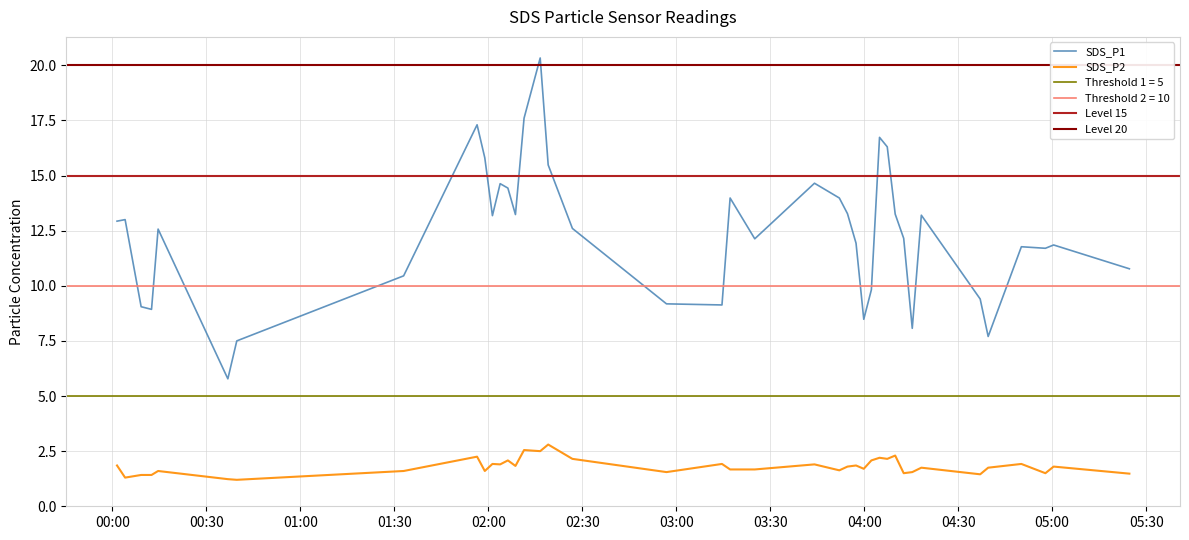

True or false: SDS_P2 and SDS_P1 cross at least once.

False